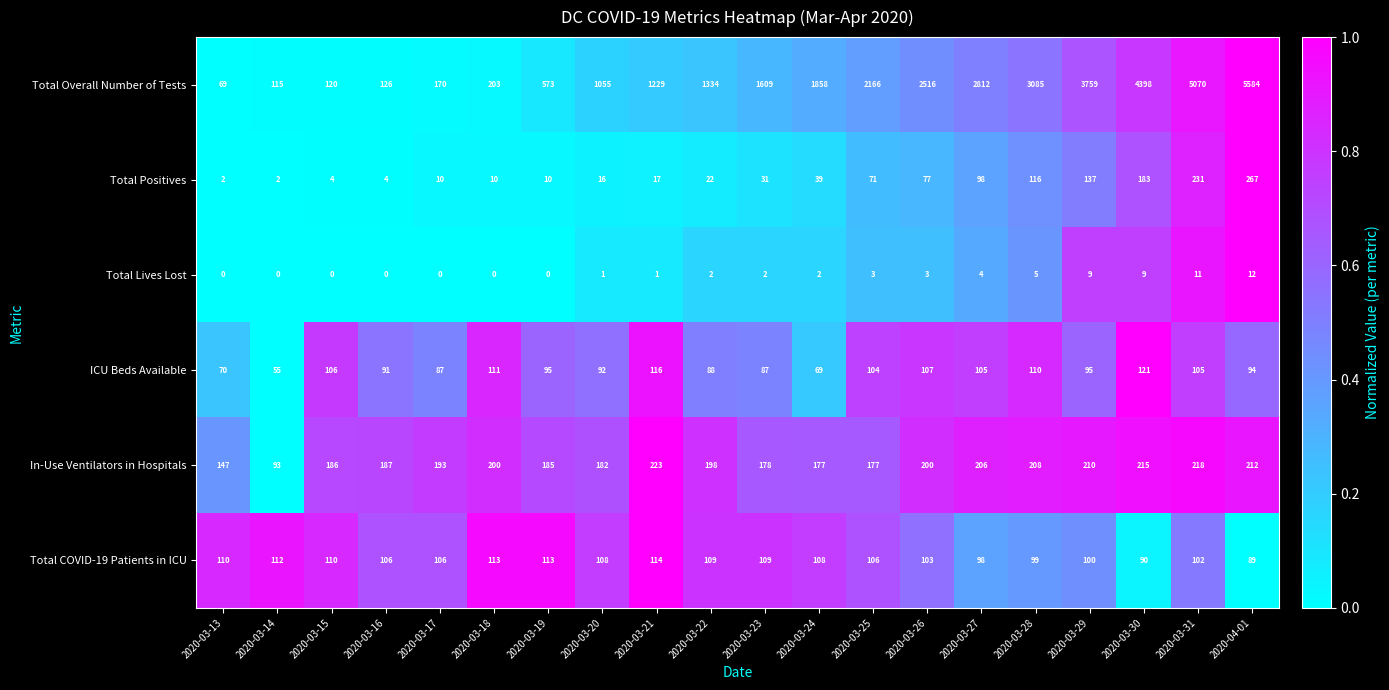

What is the average value of the Total COVID-19 Patients in ICU series?

105